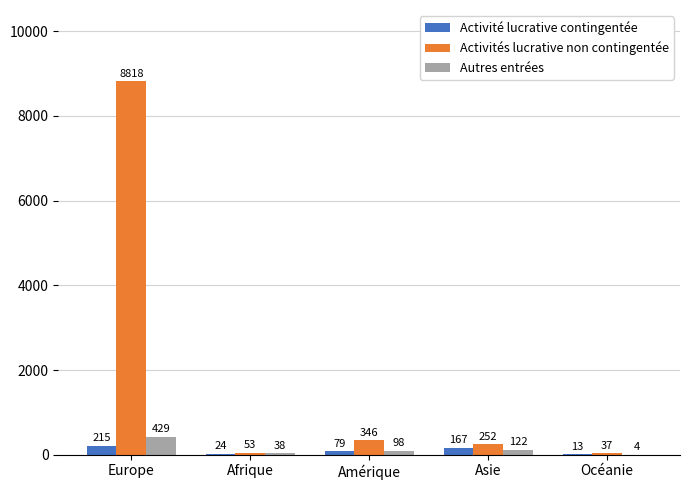

What is the sum of the Activité lucrative contingentée values at Afrique and Amérique?

103